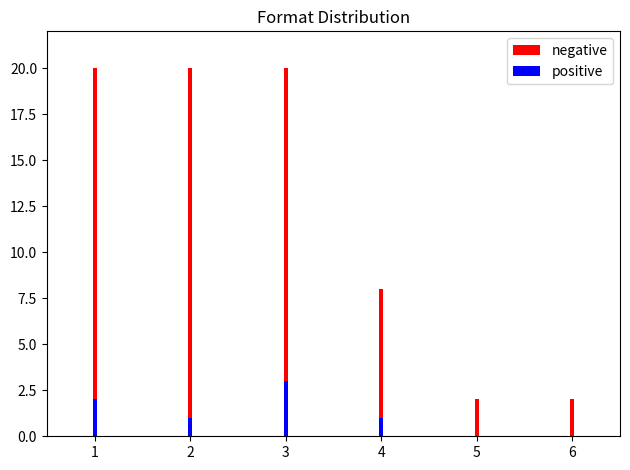

What is the sum of all positive values?

7